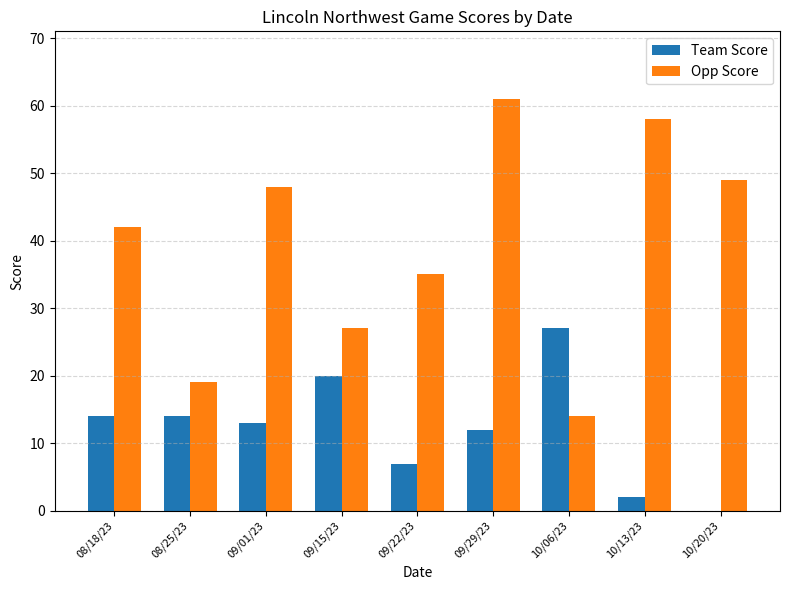

Reading left to right, list all the values displayed in this chart.

Team Score: 08/18/23=14	08/25/23=14	09/01/23=13	09/15/23=20	09/22/23=7	09/29/23=12	10/06/23=27	10/13/23=2	10/20/23=0
Opp Score: 08/18/23=42	08/25/23=19	09/01/23=48	09/15/23=27	09/22/23=35	09/29/23=61	10/06/23=14	10/13/23=58	10/20/23=49